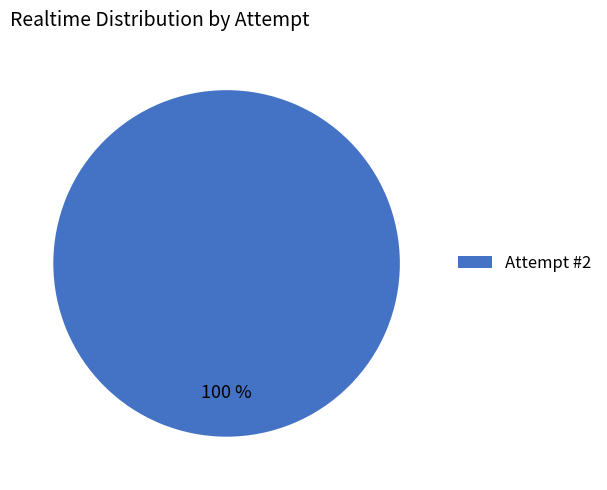

Is there a majority slice in this chart?

Yes